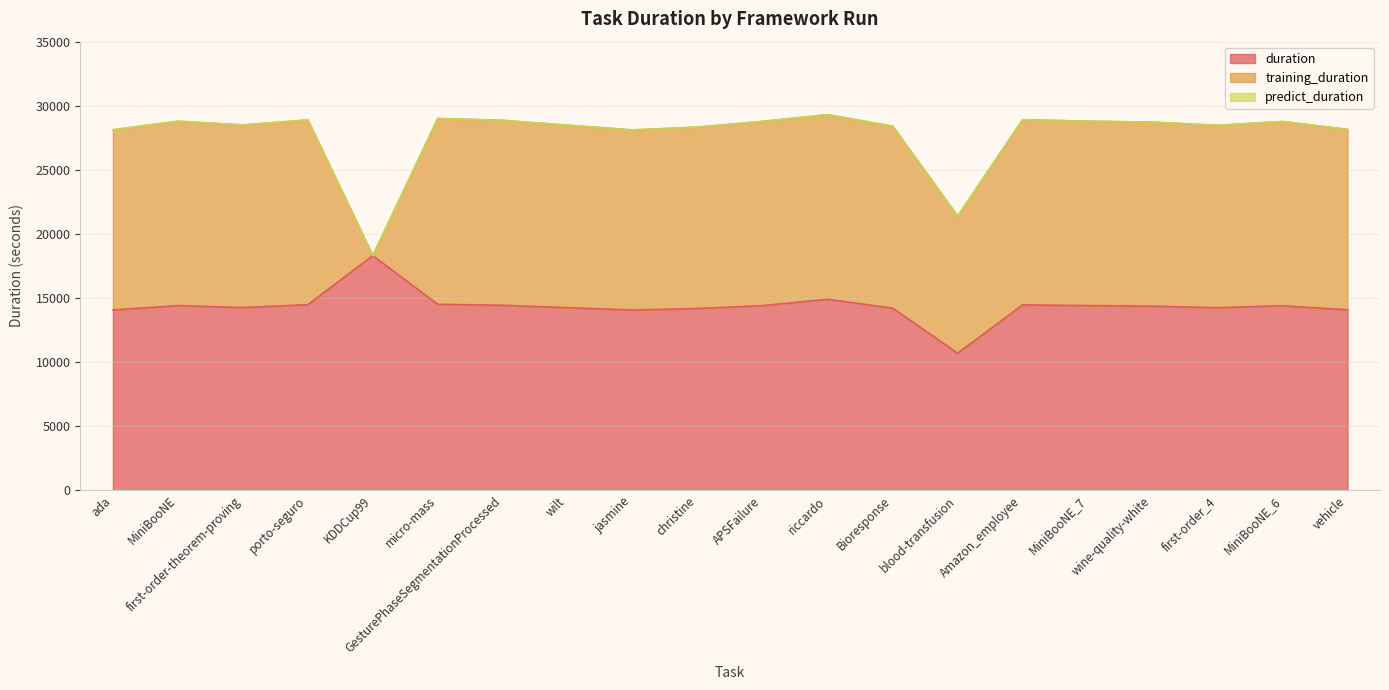

What is the approximate value of duration at jasmine?

14059.8